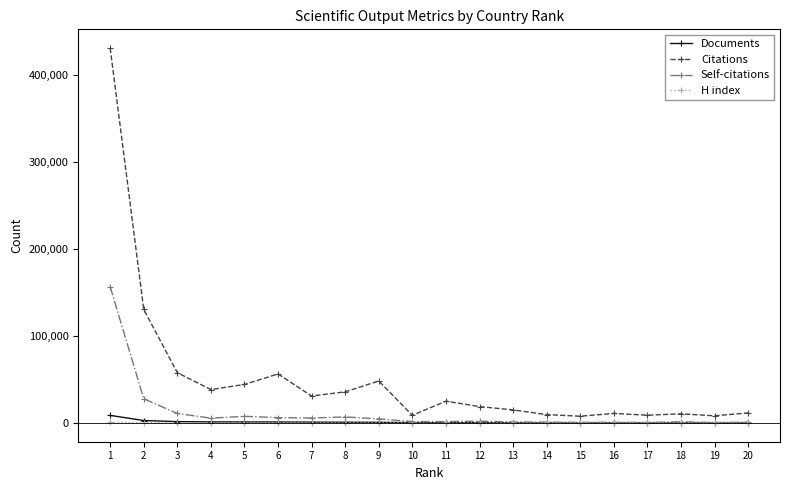

Which series has the widest spread of values?

Citations